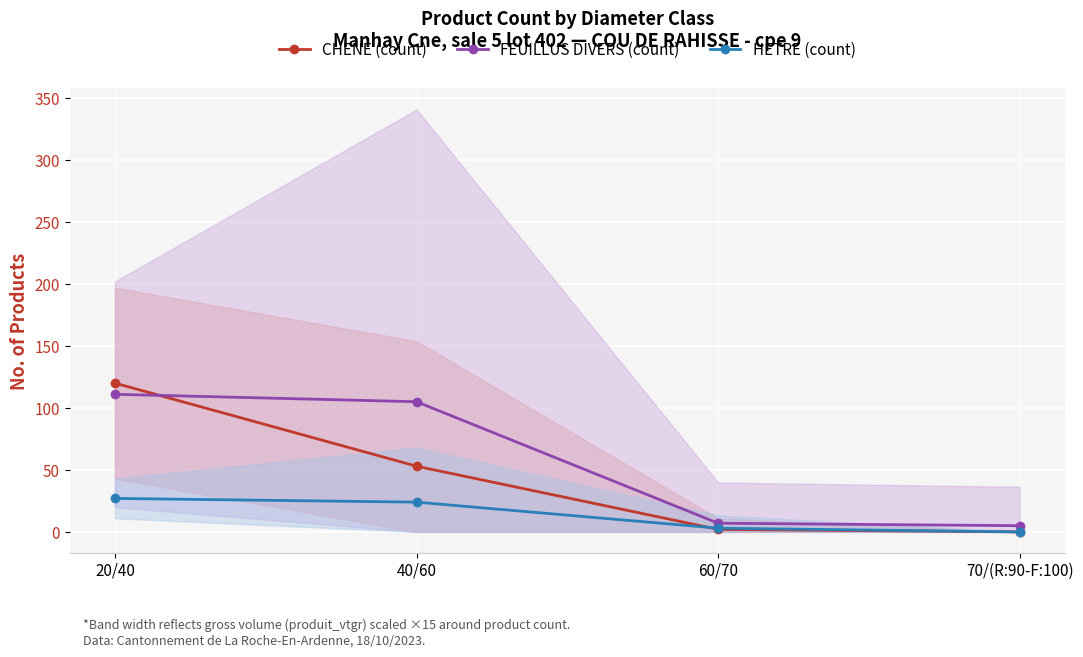

True or false: CHENE (count) and HETRE (count) intersect in this chart.

True